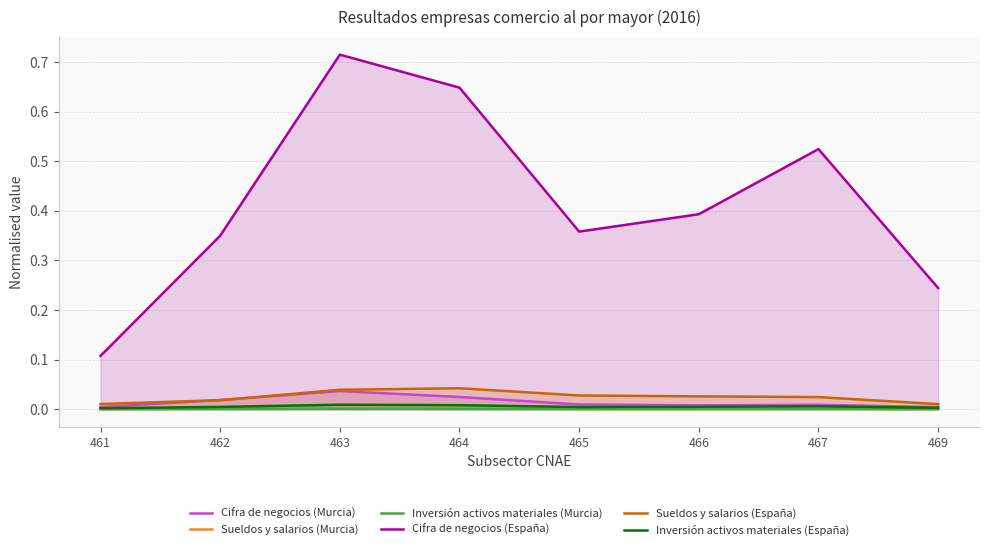

Which category has the highest value in the Cifra de negocios (España) series?

463